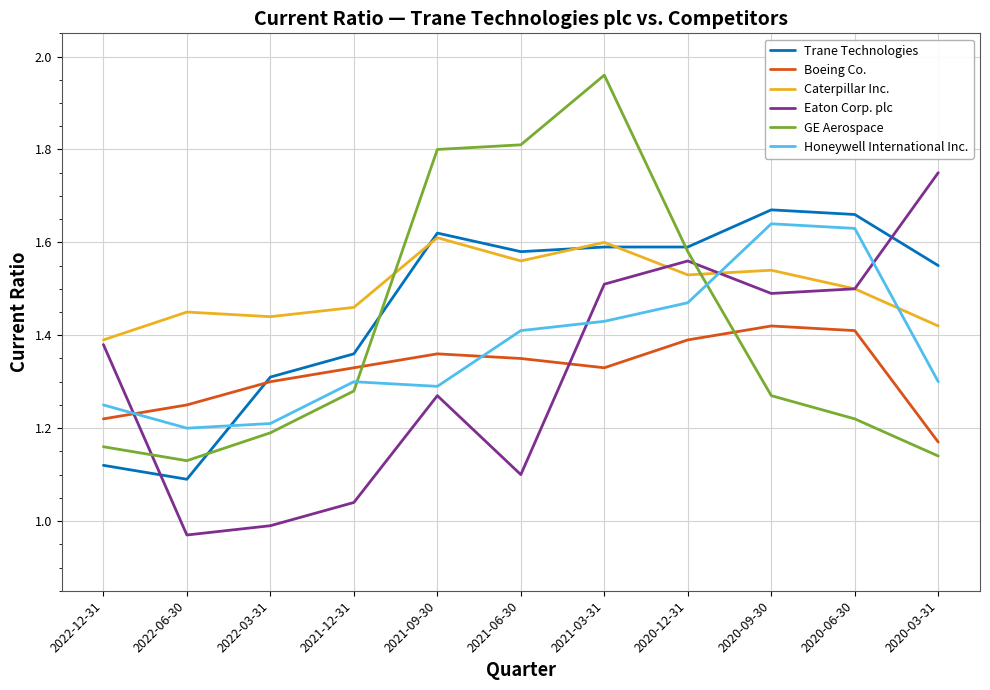

At which category does the chart reach its peak across all series?

2021-03-31